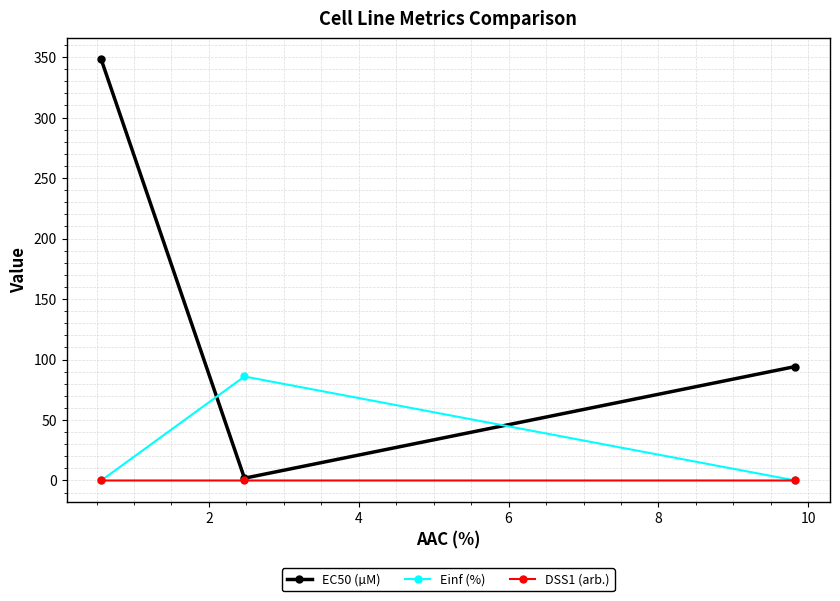

Which series has the largest total across all categories?

EC50 (µM)